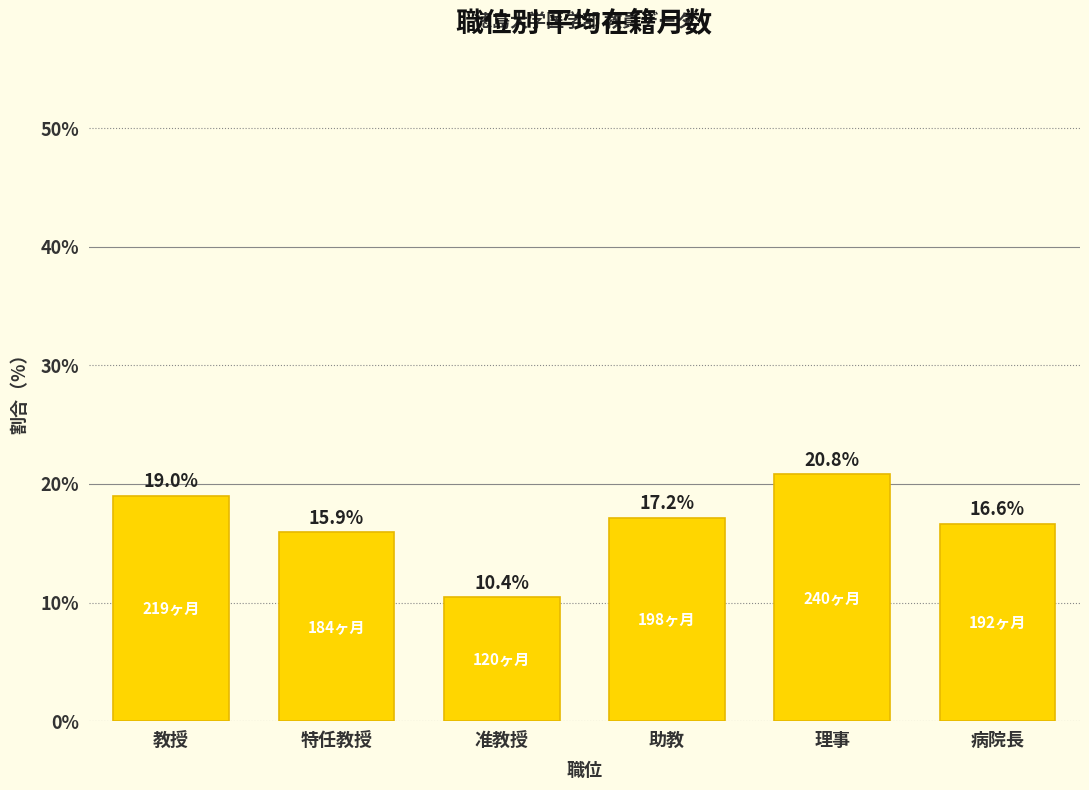

What is the label of the 3rd bar from the left?

准教授